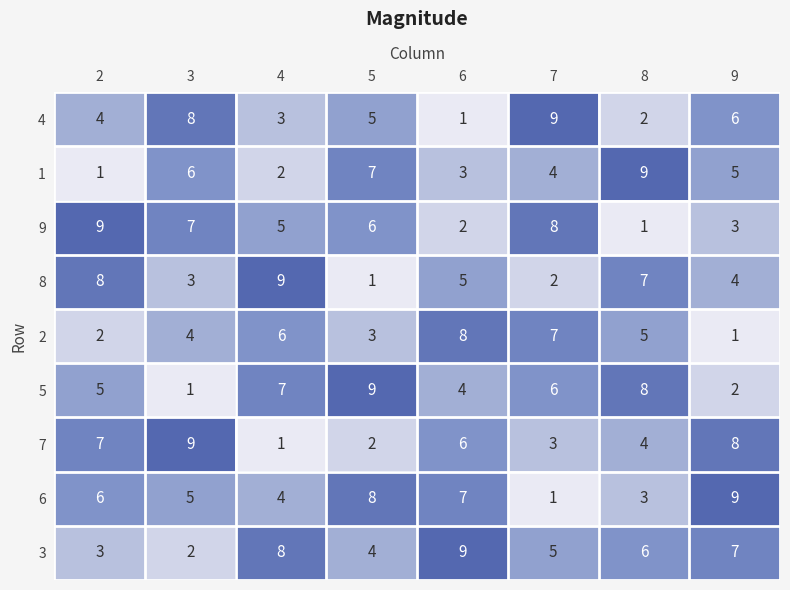

At which label is 9 closest to 5?

4